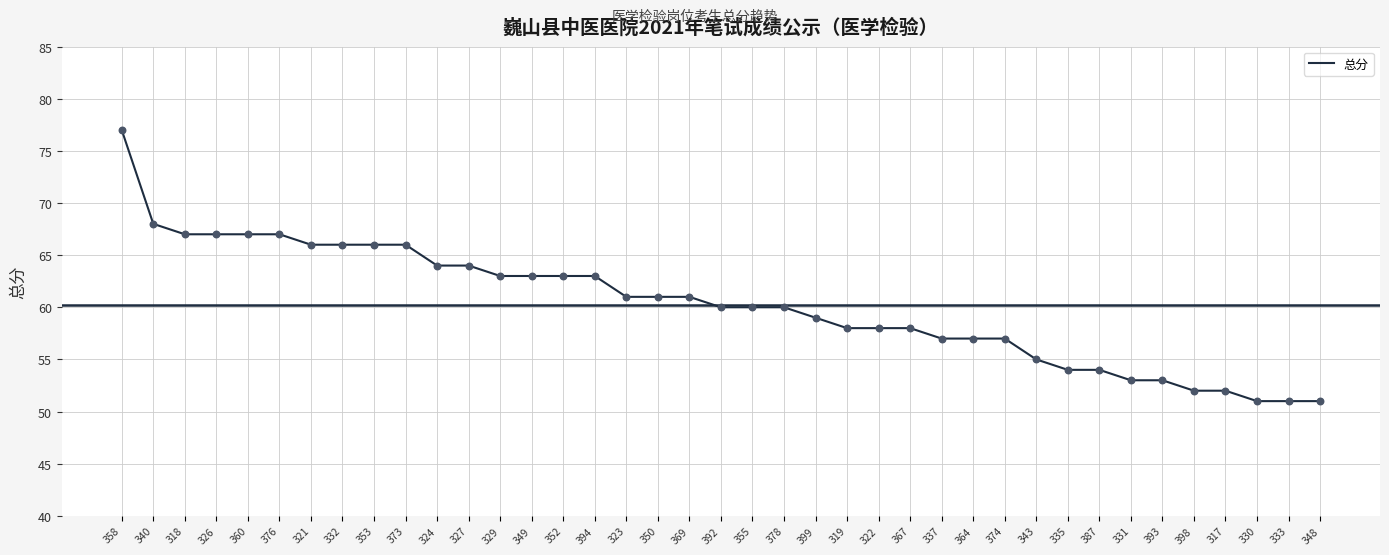

What is the ratio of the value at 355 to the value at 394?

1.0